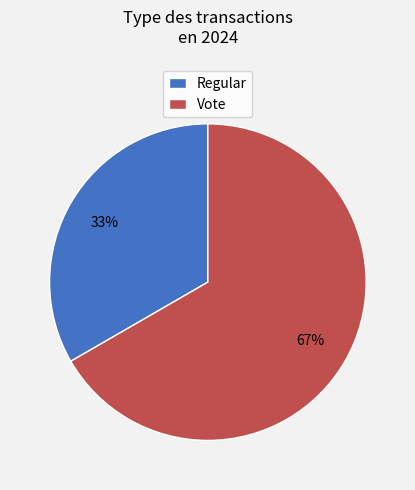

Rank the categories by value from lowest to highest.

Regular, Vote